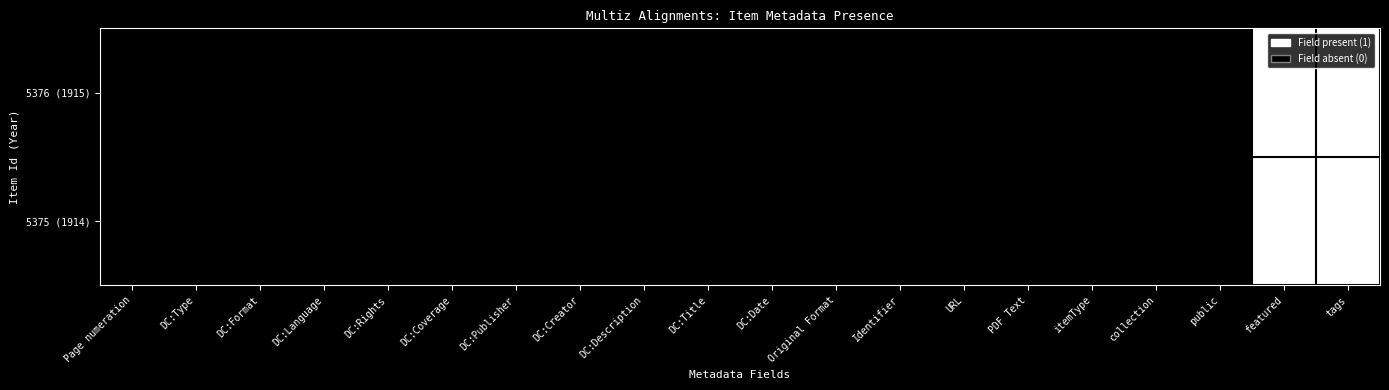

At which category is the sum across all series the highest?

Page numeration